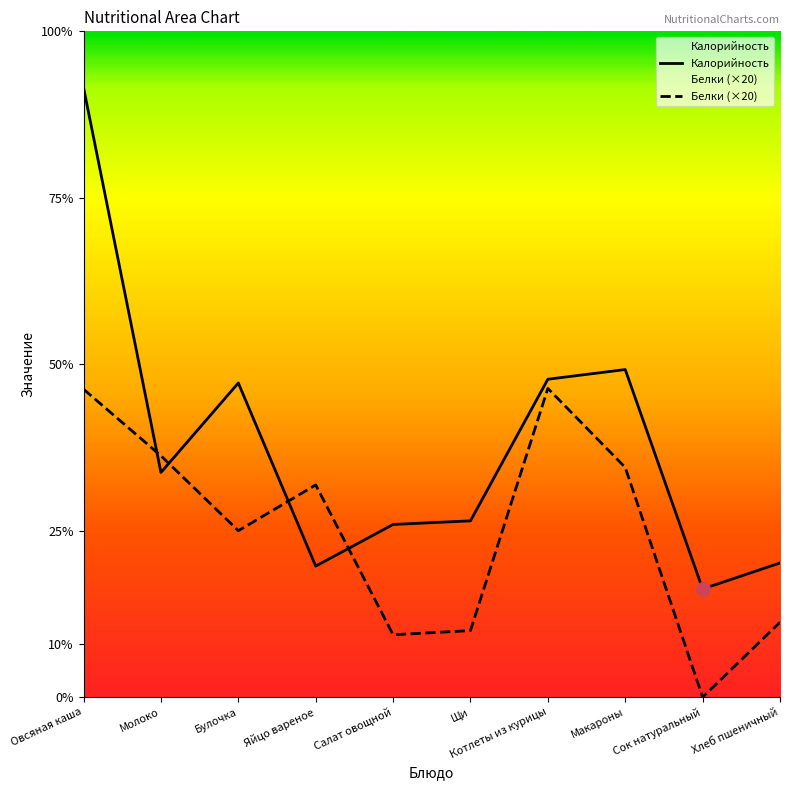

Where is the first local minimum for Калорийность?

Молоко